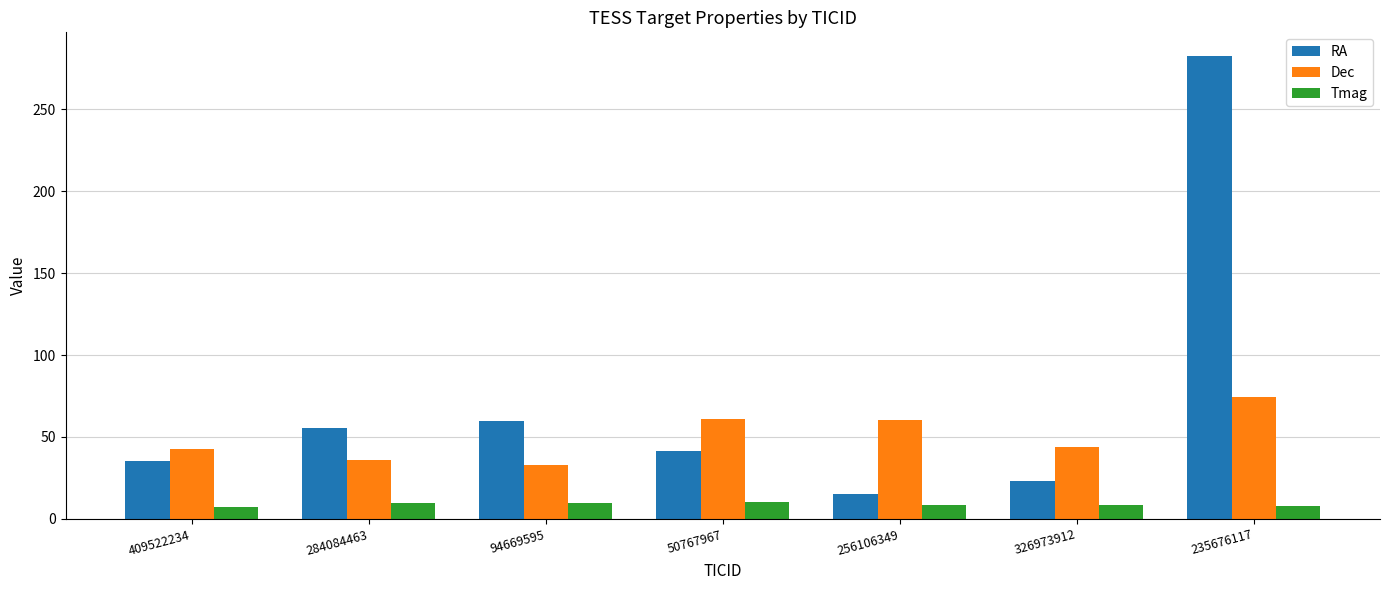

How many distinct data groups are displayed?

3